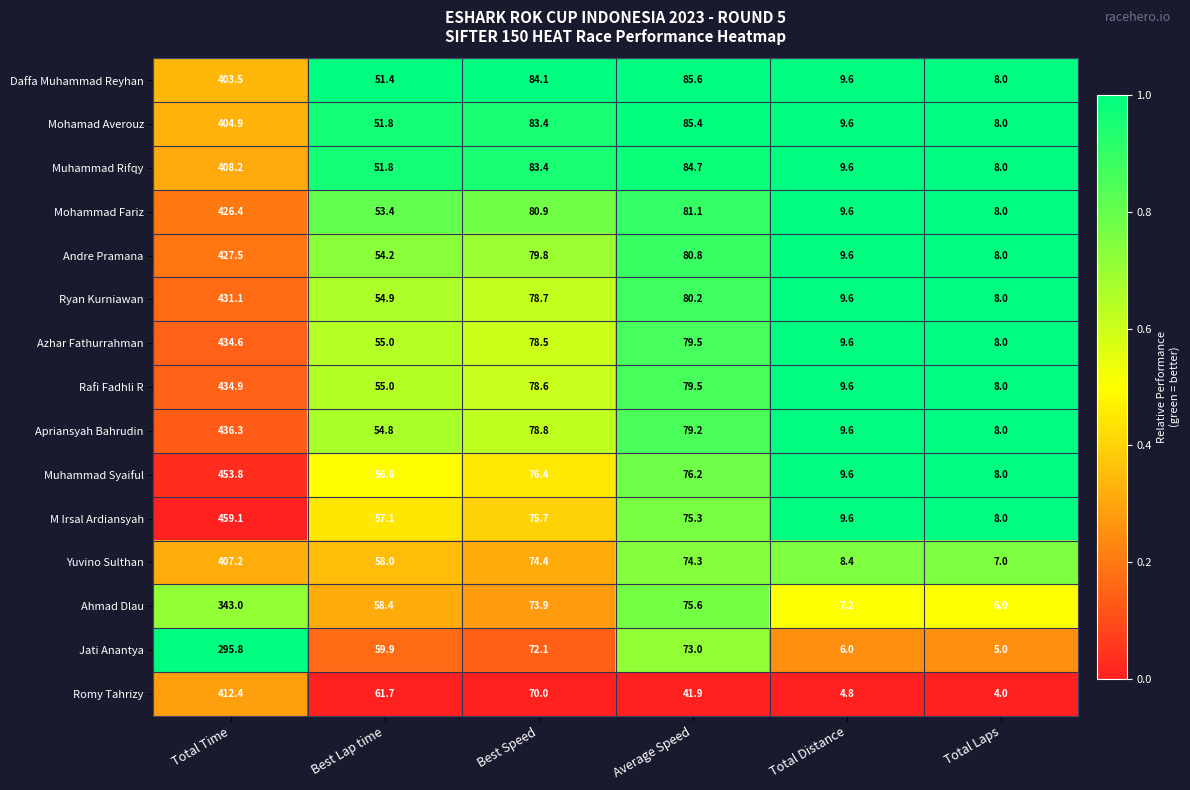

Is it true that Jati Anantya equals 8.5 at Total Distance?

False